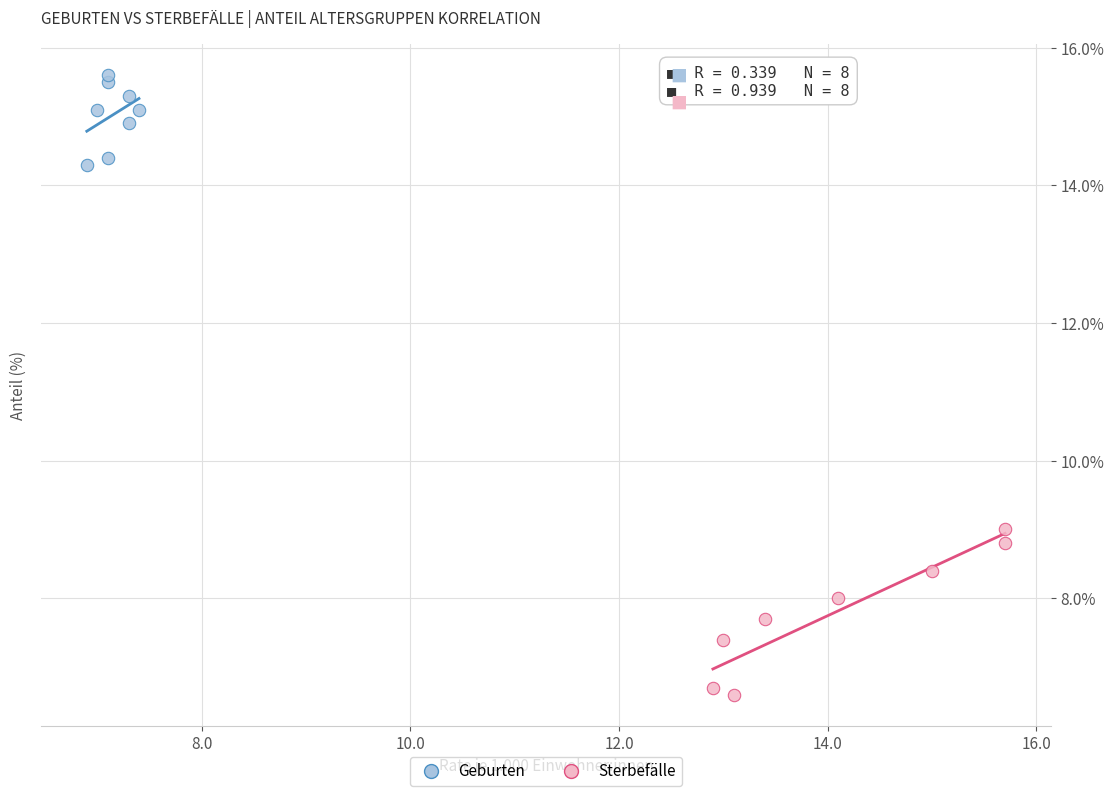

Which series contains the highest Y value?

Geburten